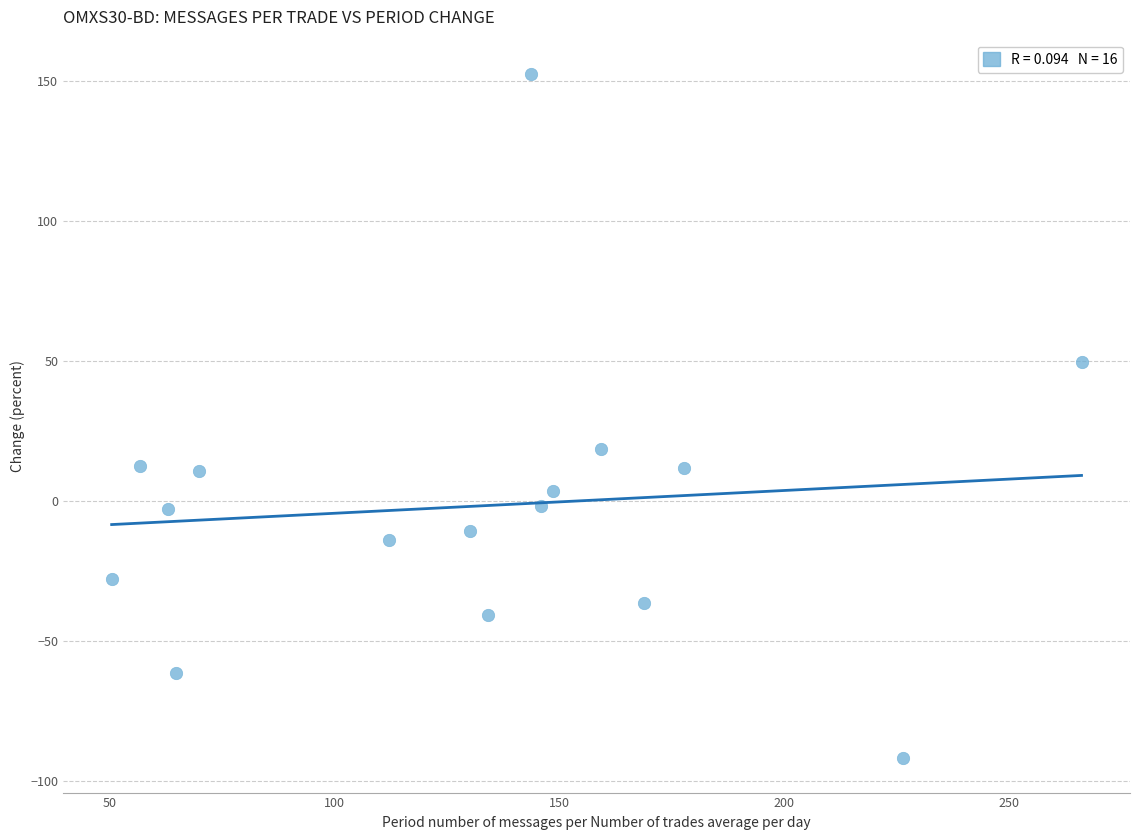

What Y value in the scatter plot is closest to 30?

18.7